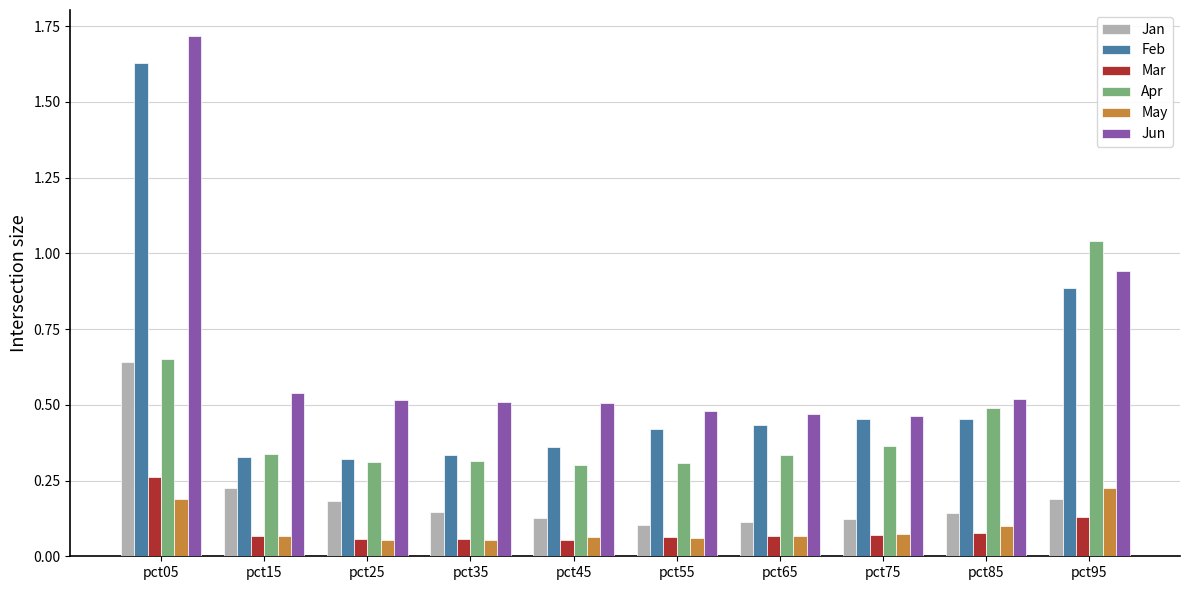

The value of Jun at pct05 is 2.3. True or false?

False